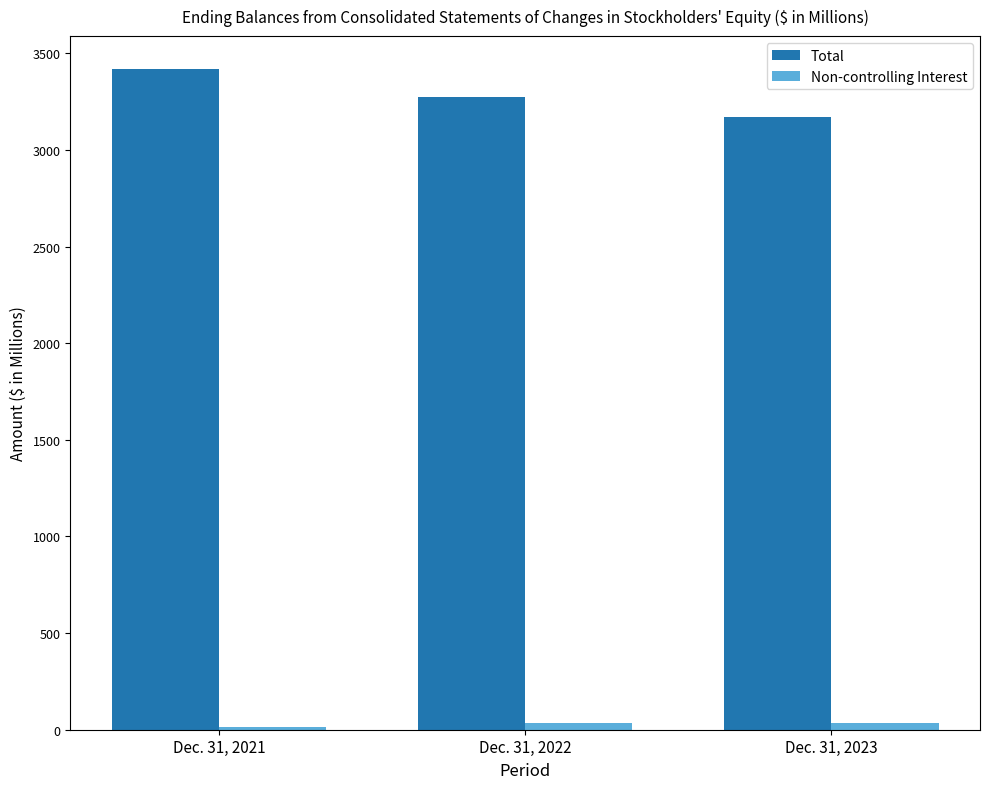

How many data points in Non-controlling Interest are above 35?

2